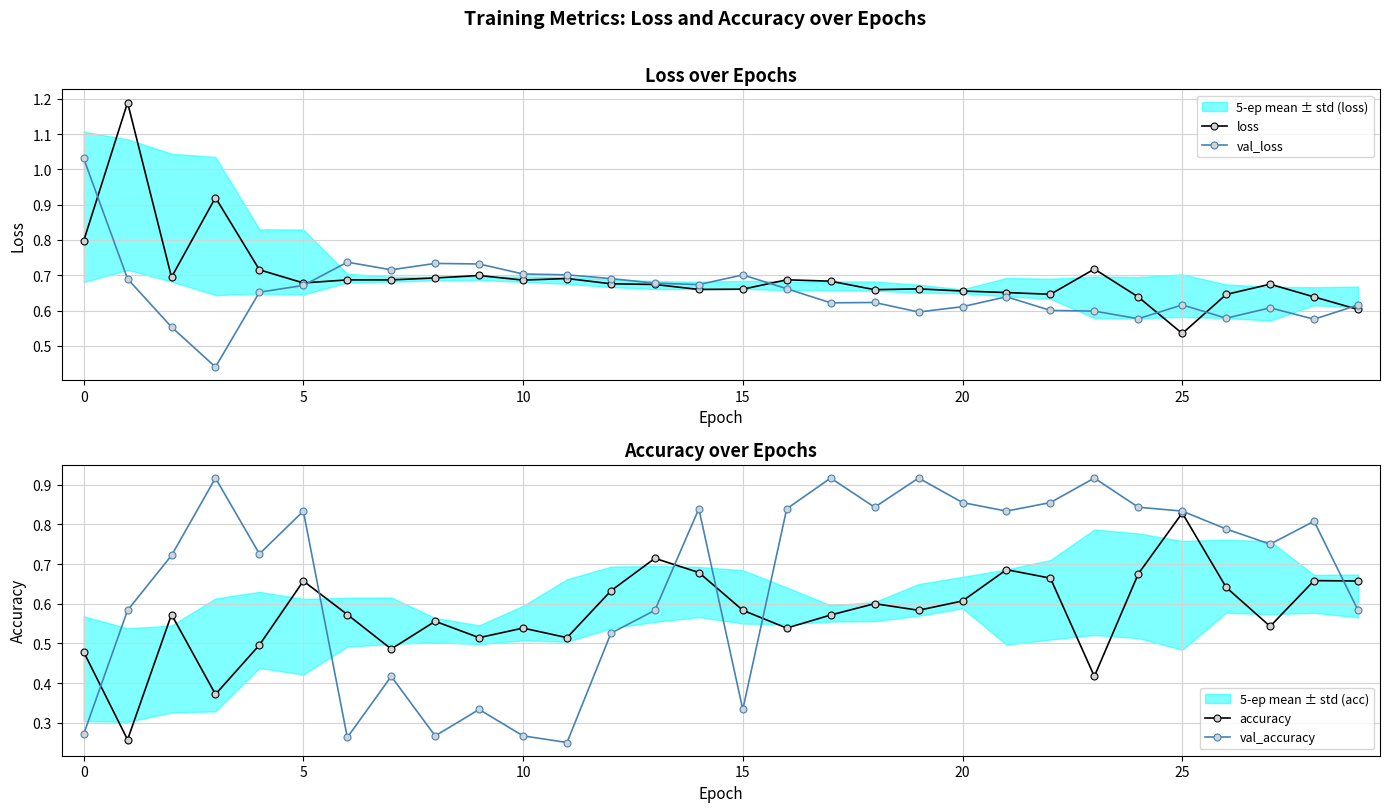

What is the highest value of the val_loss series?

1.0